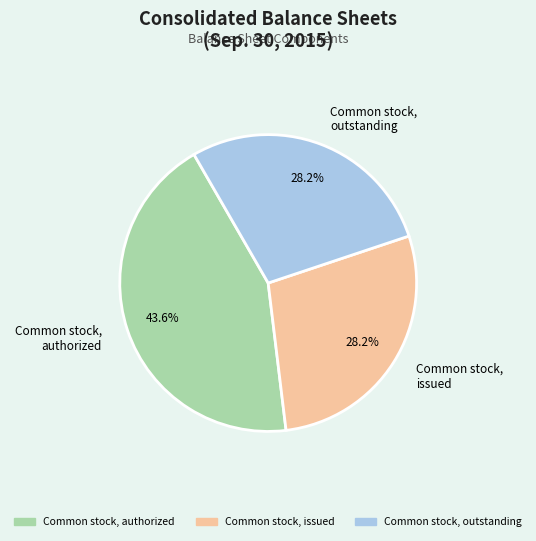

Approximately how many times larger is the value at Common stock, outstanding compared to Common stock, authorized?

0.6